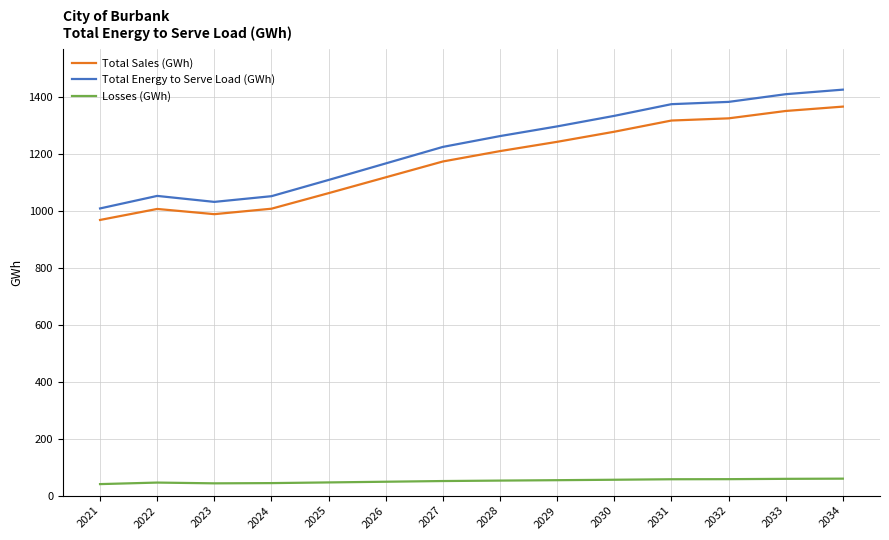

True or false: Losses (GWh) and Total Energy to Serve Load (GWh) intersect in this chart.

False